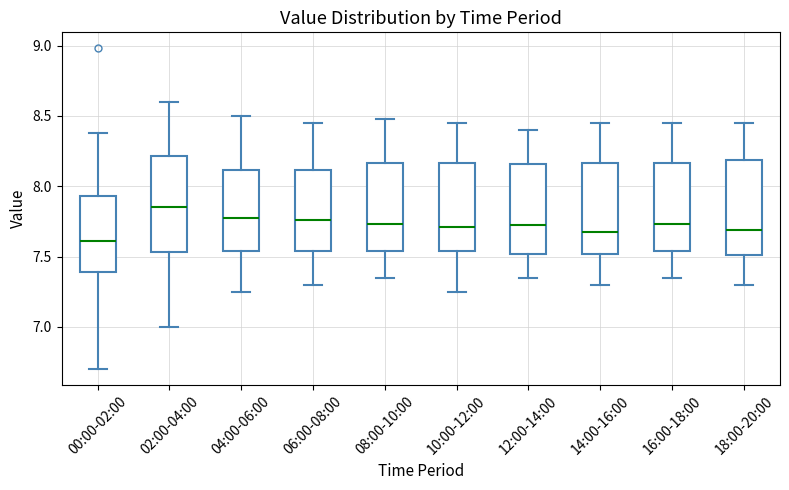

Reading left to right, transcribe this box plot: for each box, give where its median line is, the range the box spans, and where its two whiskers end, as read against the y-axis. The values are not printed on the chart, so give them approximately, as read against the axis.

00:00-02:00: median 7.60, box 7.40 to 7.95, whiskers 6.70 to 8.40
02:00-04:00: median 7.85, box 7.55 to 8.20, whiskers 7.00 to 8.60
04:00-06:00: median 7.80, box 7.55 to 8.10, whiskers 7.25 to 8.50
06:00-08:00: median 7.75, box 7.55 to 8.10, whiskers 7.30 to 8.45
08:00-10:00: median 7.75, box 7.55 to 8.15, whiskers 7.35 to 8.50
10:00-12:00: median 7.70, box 7.55 to 8.15, whiskers 7.25 to 8.45
12:00-14:00: median 7.75, box 7.50 to 8.15, whiskers 7.35 to 8.40
14:00-16:00: median 7.70, box 7.50 to 8.15, whiskers 7.30 to 8.45
16:00-18:00: median 7.75, box 7.55 to 8.15, whiskers 7.35 to 8.45
18:00-20:00: median 7.70, box 7.50 to 8.20, whiskers 7.30 to 8.45